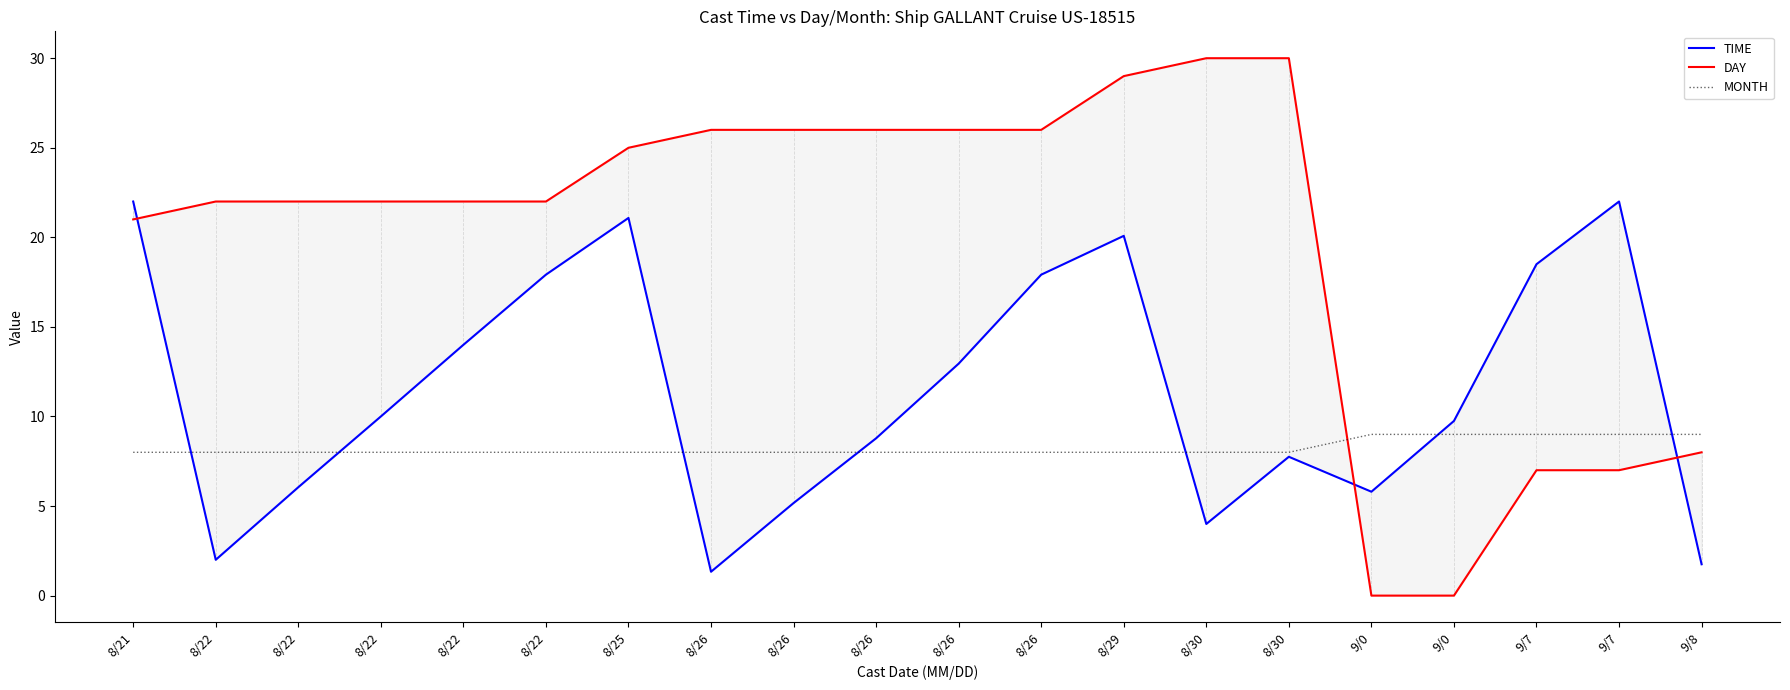

What is the sum of all TIME values?

228.8